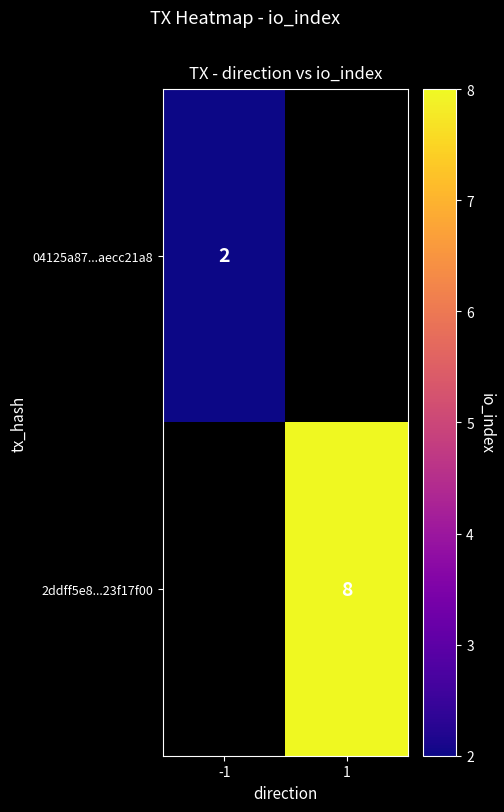

True or false: 04125a87...aecc21a8 has a value of 1.3 at -1.

False